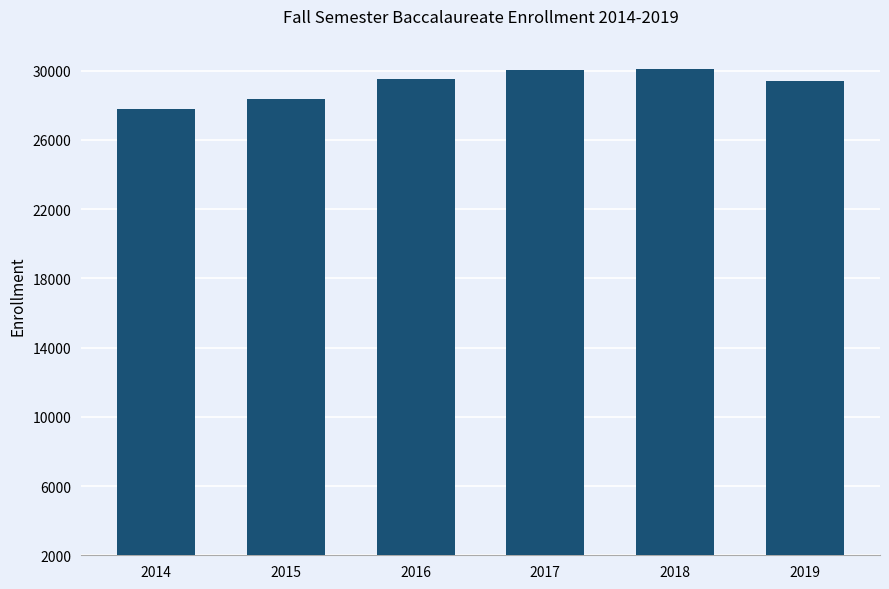

What is the minimum value shown in the chart?

27800